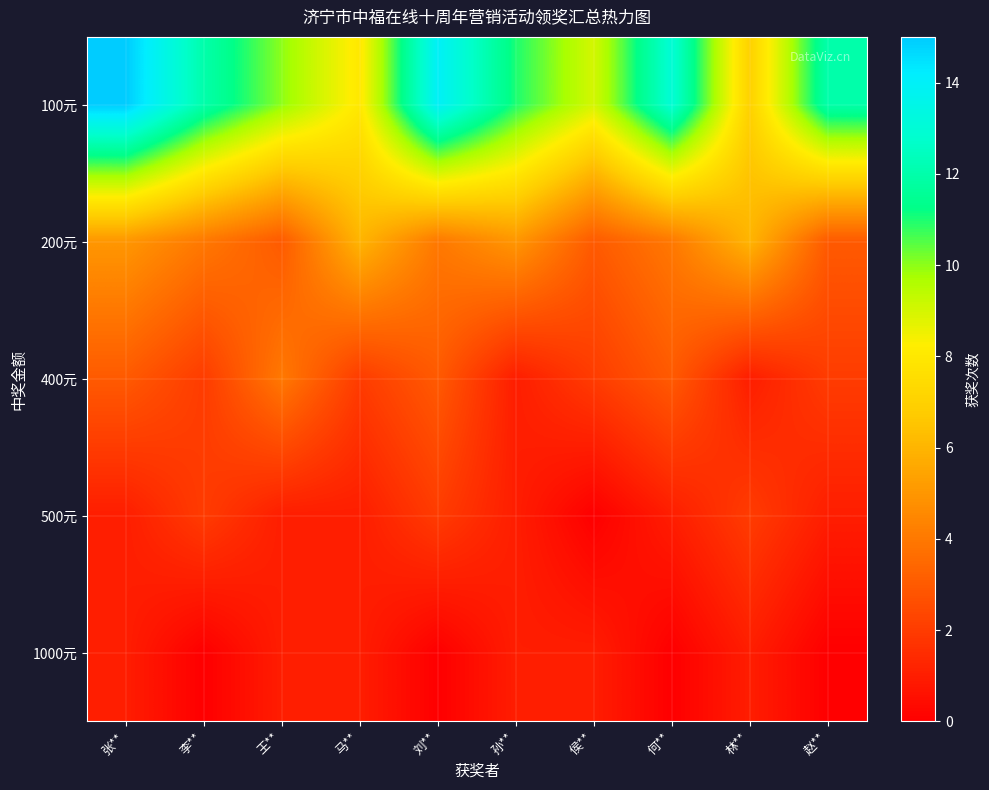

What is the spread (max minus min) of values at 侯**?

9